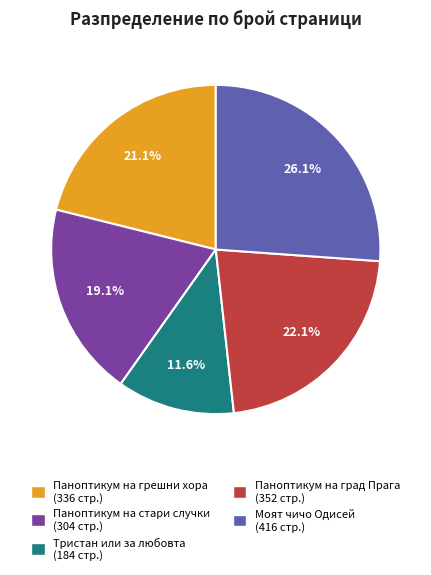

Is there any slice that represents more than half of the pie?

No